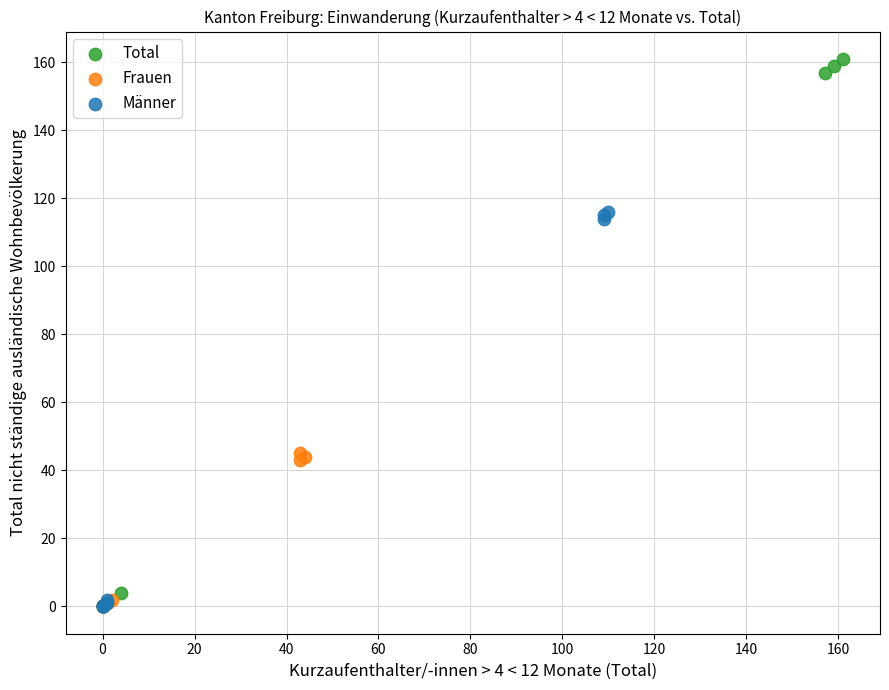

What are all the series names shown in the legend?

Total, Frauen, Männer